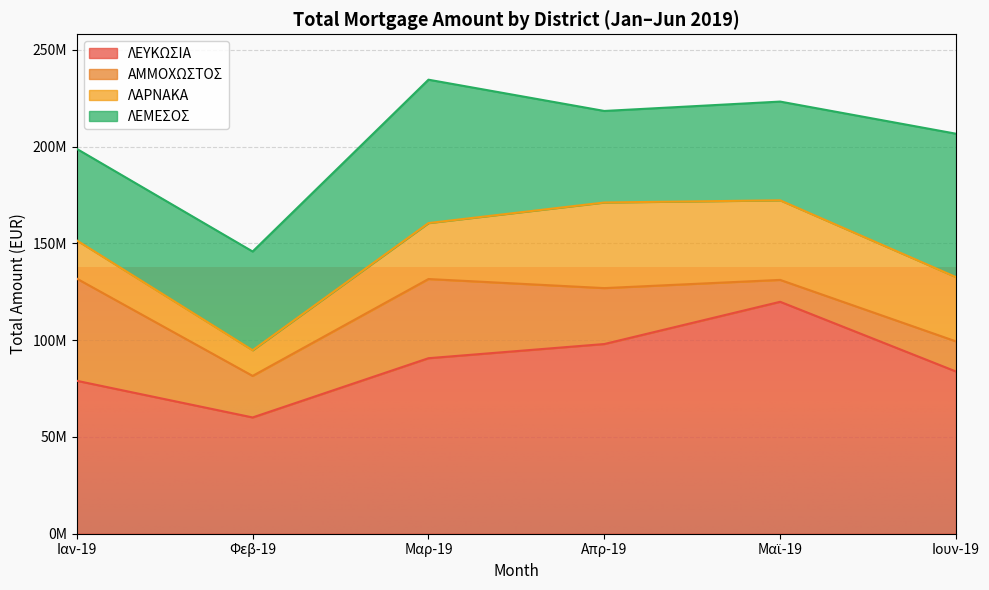

True or false: ΑΜΜΟΧΩΣΤΟΣ has more than 1 interior local peaks.

False